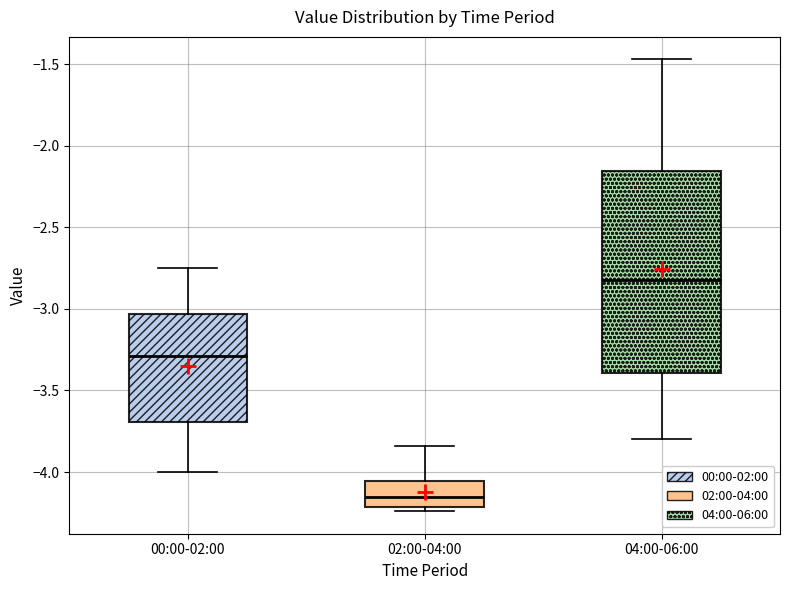

Which box has the highest median line?

04:00-06:00